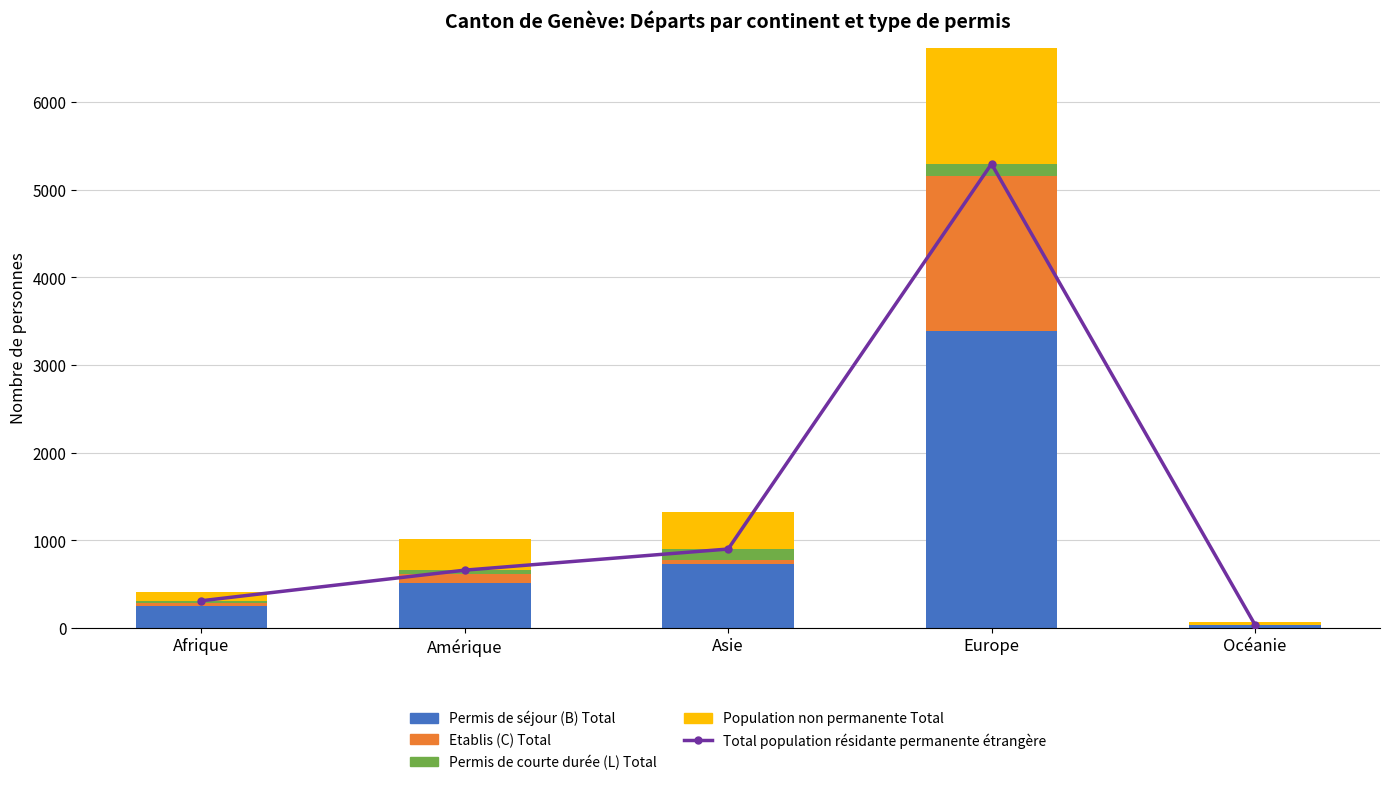

What is the label of the 5th bar from the left?

Océanie